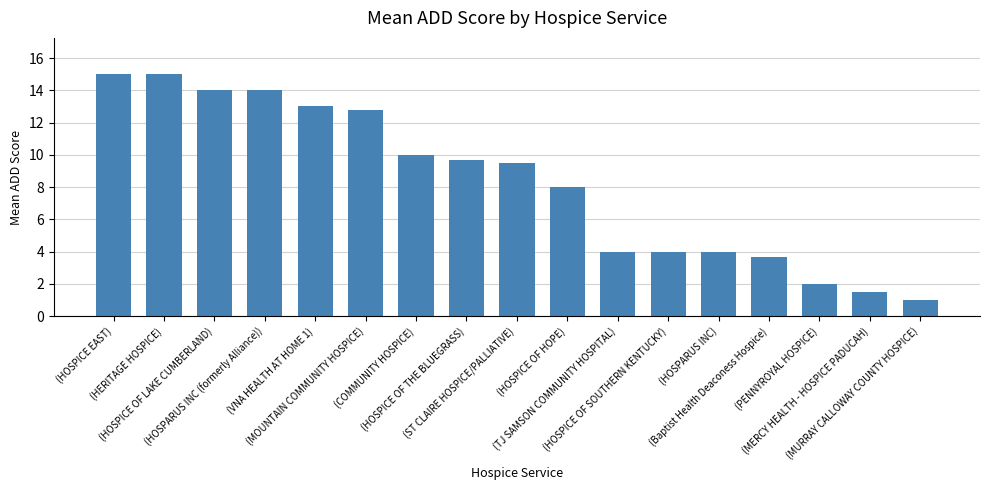

At which label is the value closest to 8?

(HOSPICE OF HOPE)